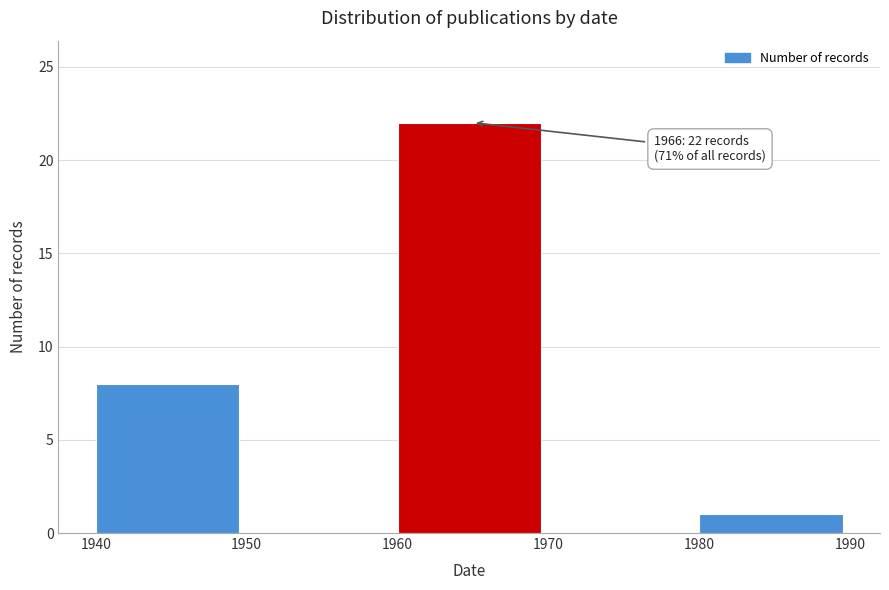

Reading right to left, transcribe all the data shown in this chart.

1980=1	1970=0	1960=22	1950=0	1940=8